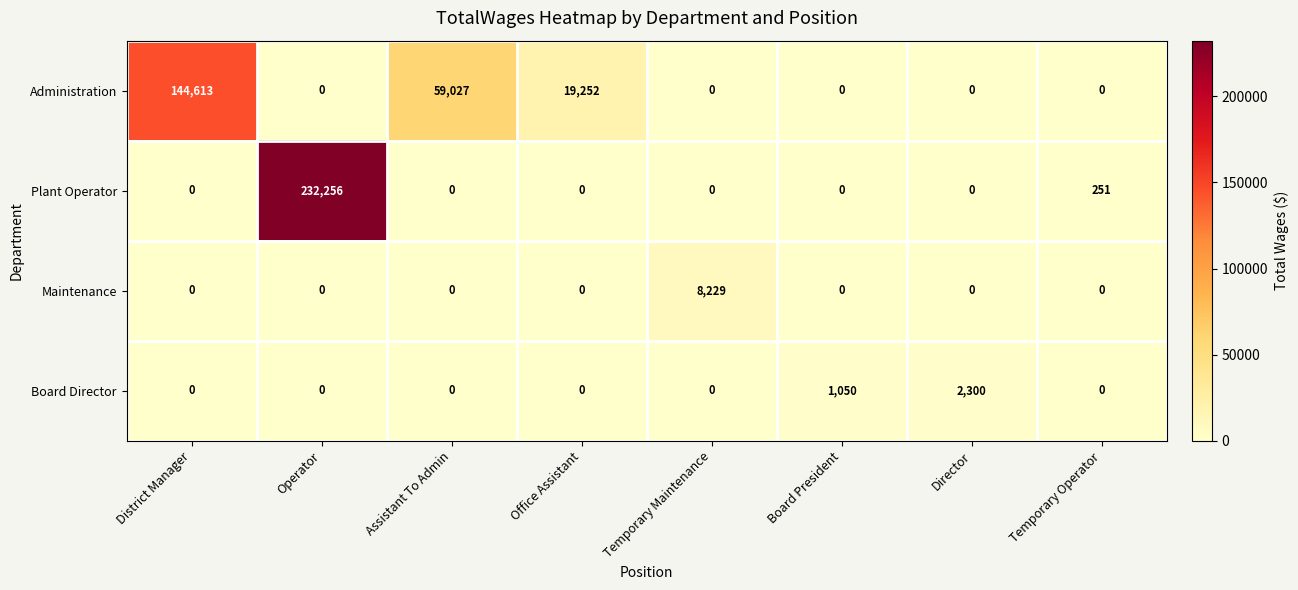

How many data points in Maintenance are above 0?

1